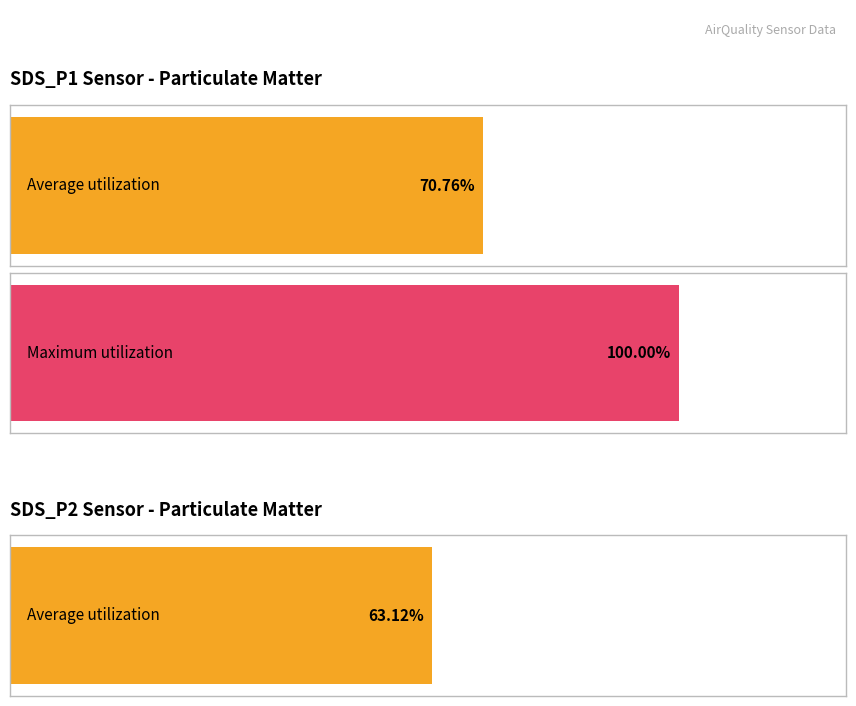

True or false: Humidity has a value of 36.7 at 00:20.

False